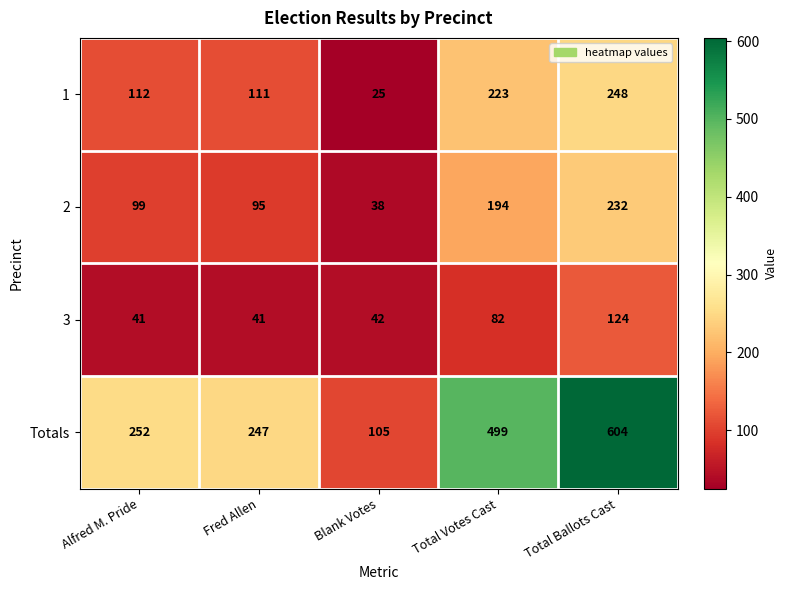

Which category has the lowest value across all series?

Blank Votes